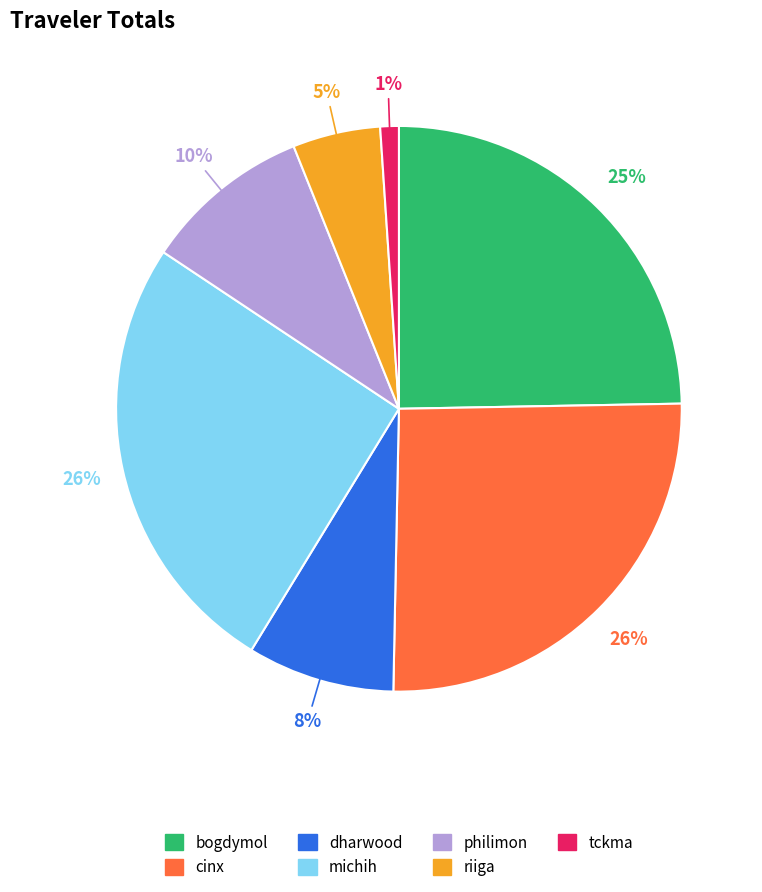

Between dharwood and riiga, which is larger?

dharwood